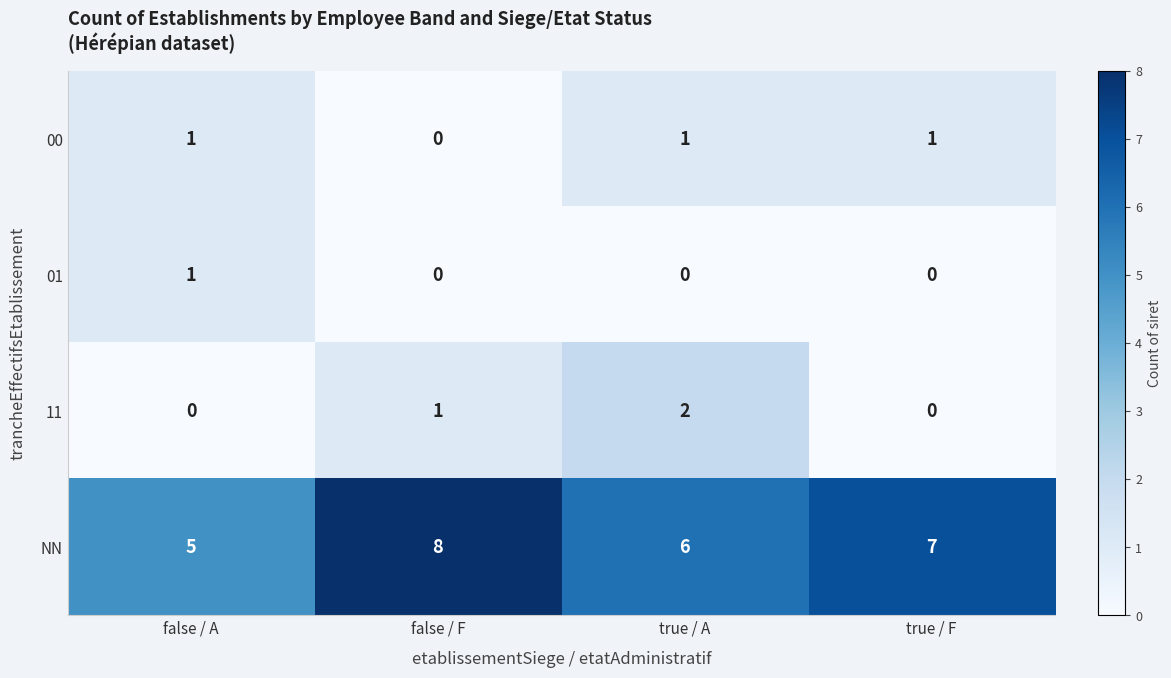

What is the sum of all 00 values?

3